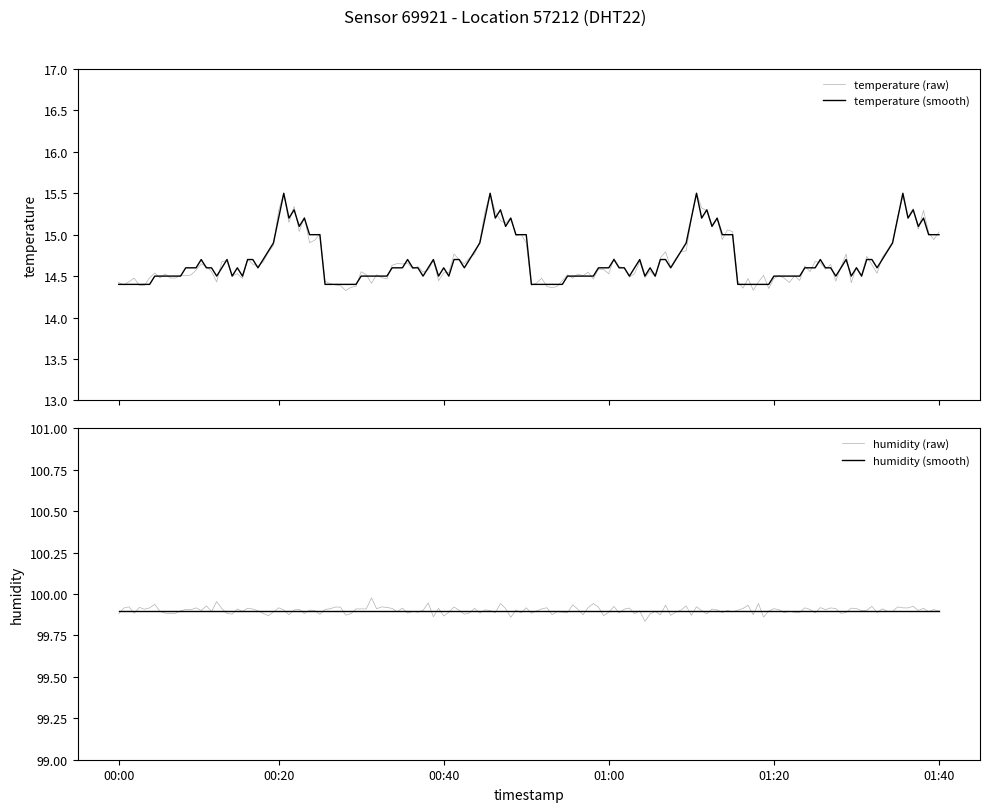

Which series has the largest total across all categories?

humidity